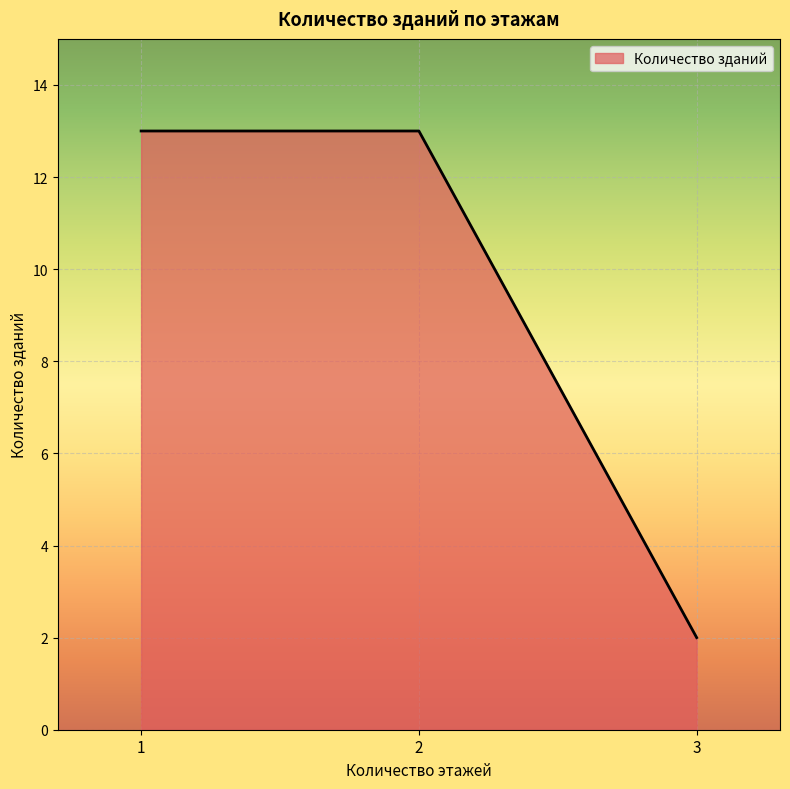

At which label is the value closest to 7?

3